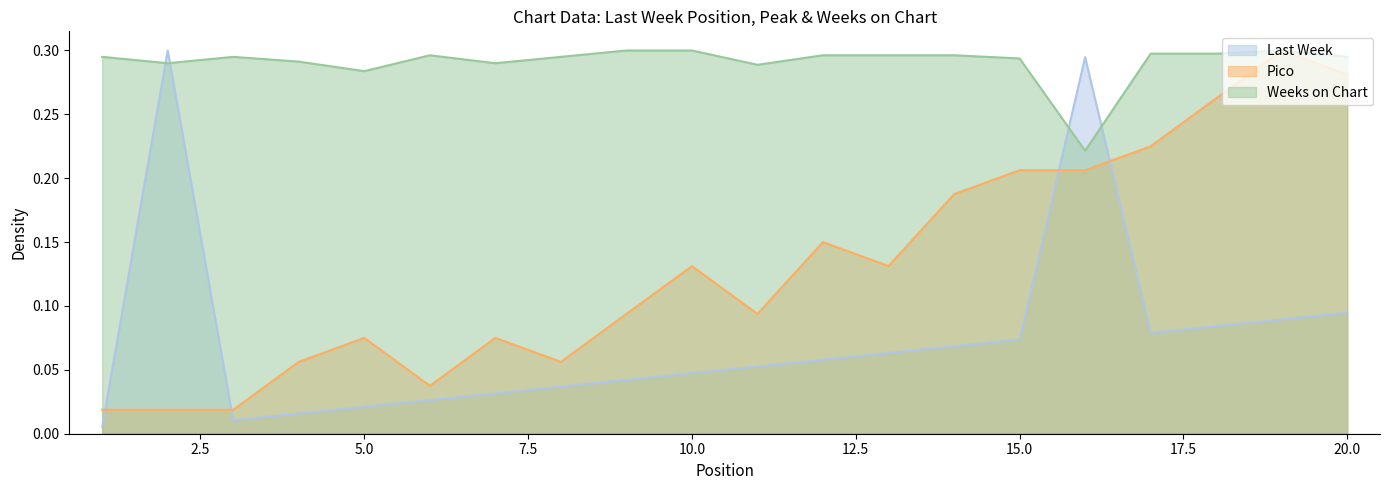

How many times do Weeks on Chart and Last Week cross each other?

4